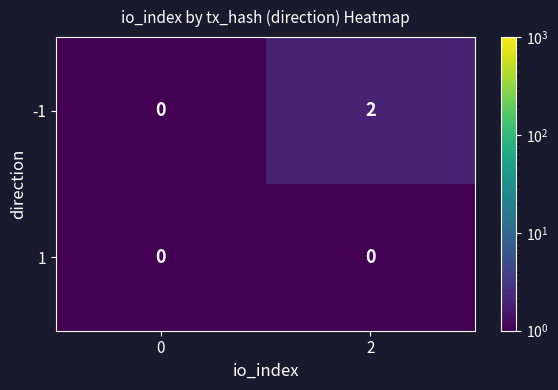

Reading left to right, transcribe all the data shown in this chart.

-1: 0	2
1: 0	0